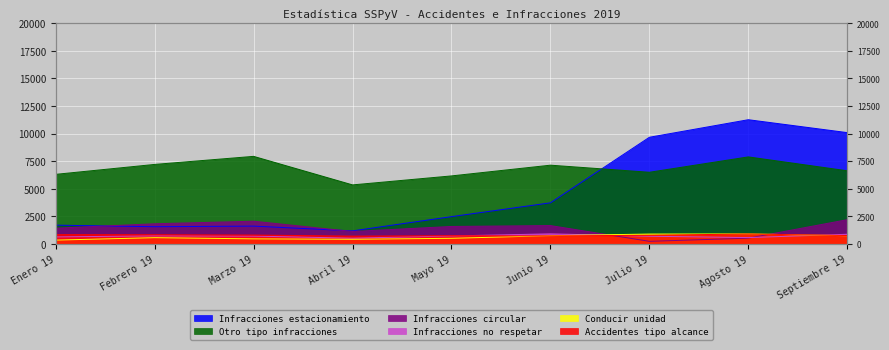

At which label does Infracciones estacionamiento reach its minimum?

Abril 19